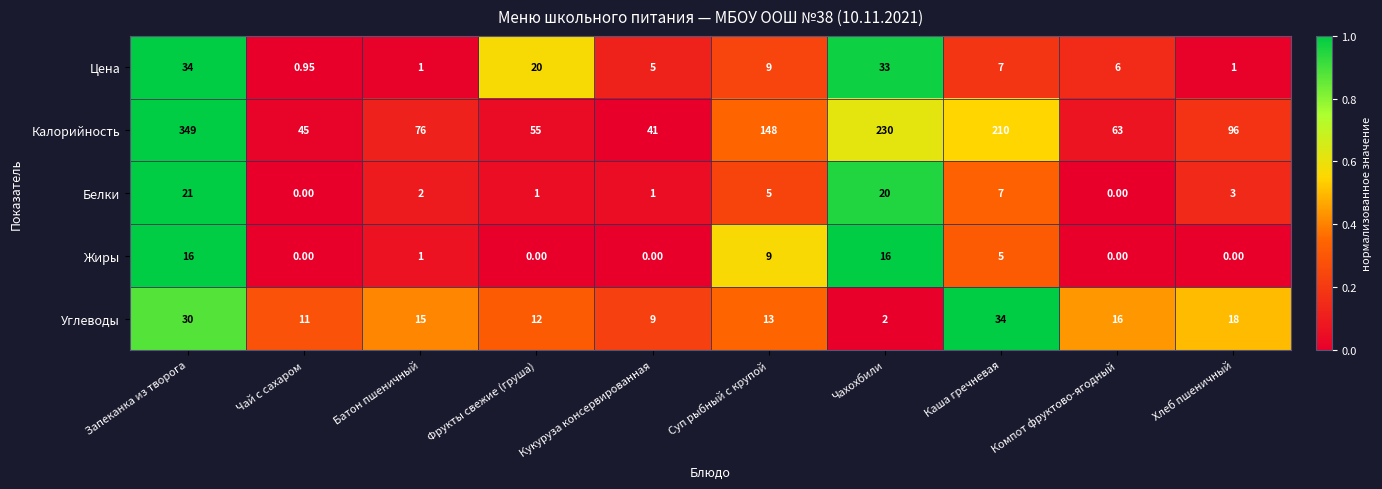

At which category does the chart reach its peak across all series?

Запеканка из творога